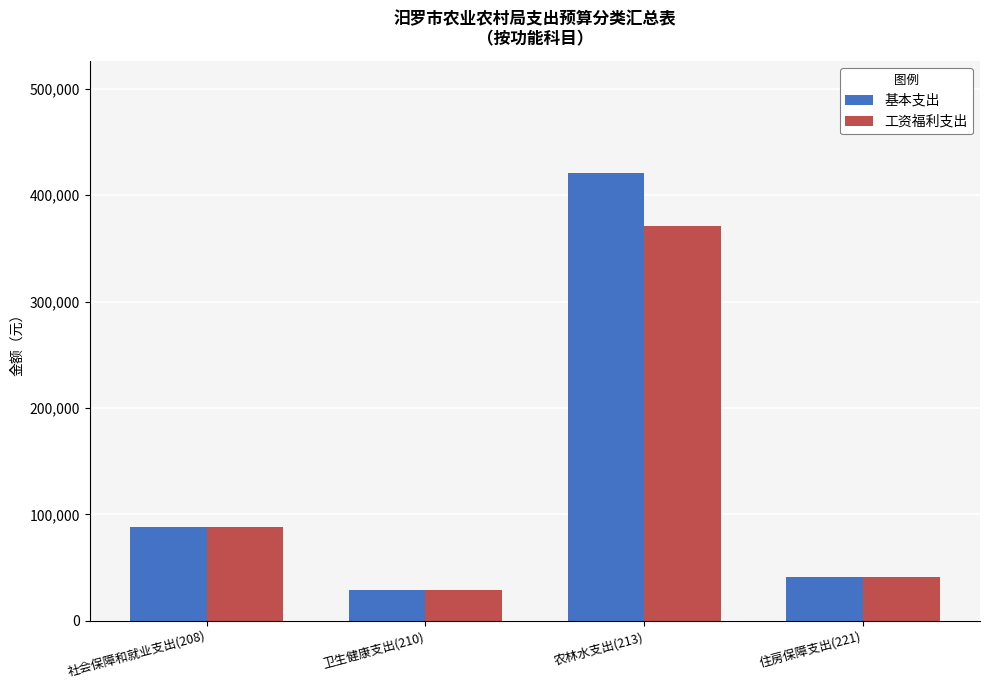

How many distinct data groups are displayed?

2